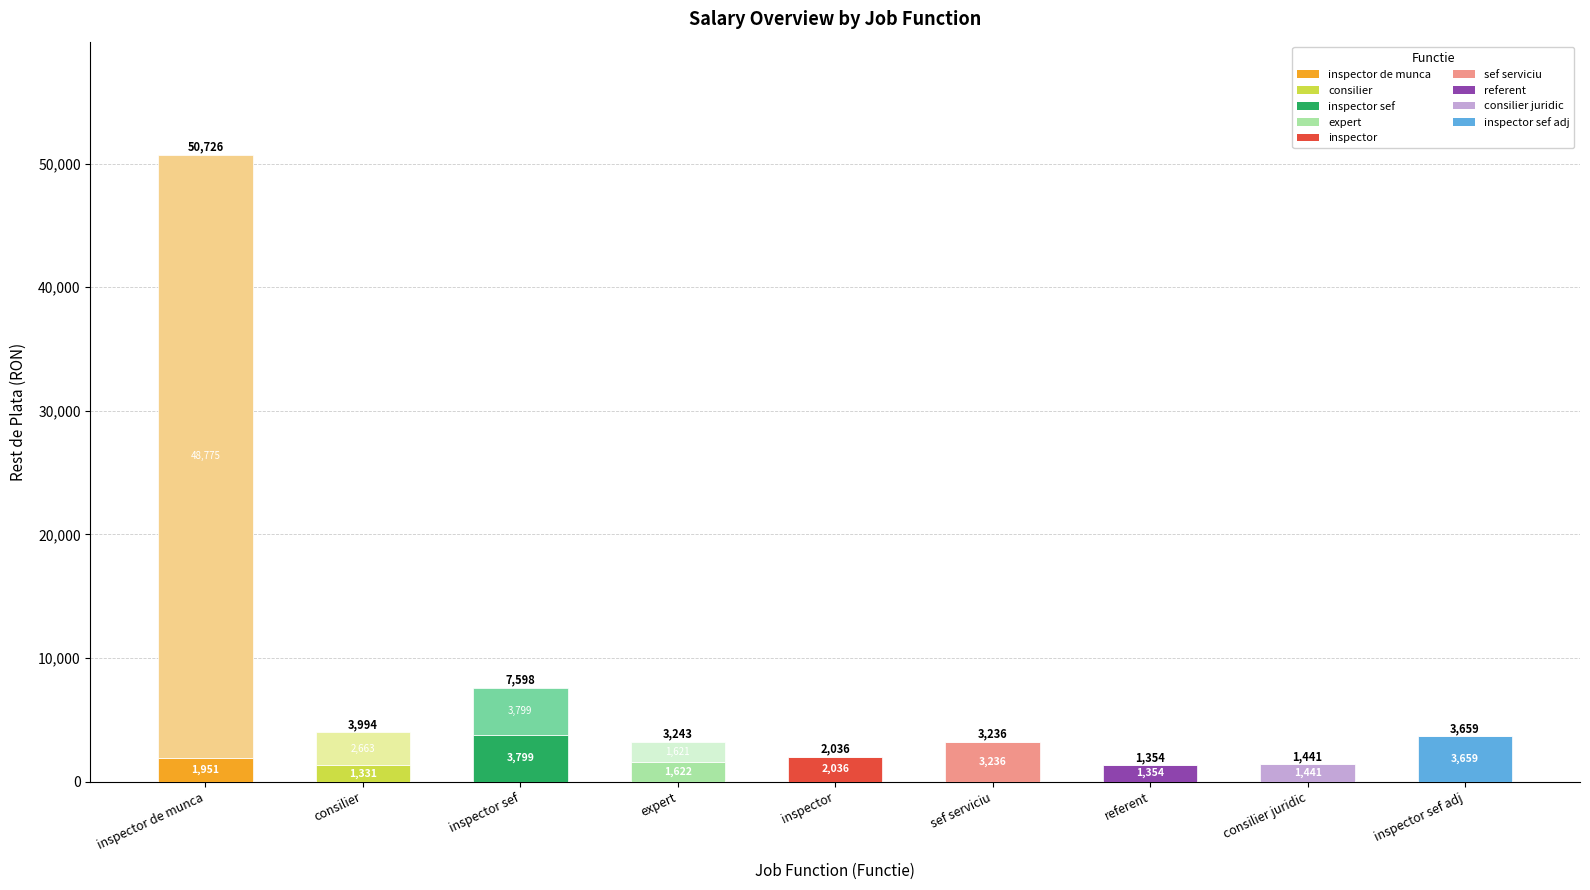

What is the total value across all series at inspector?

2036